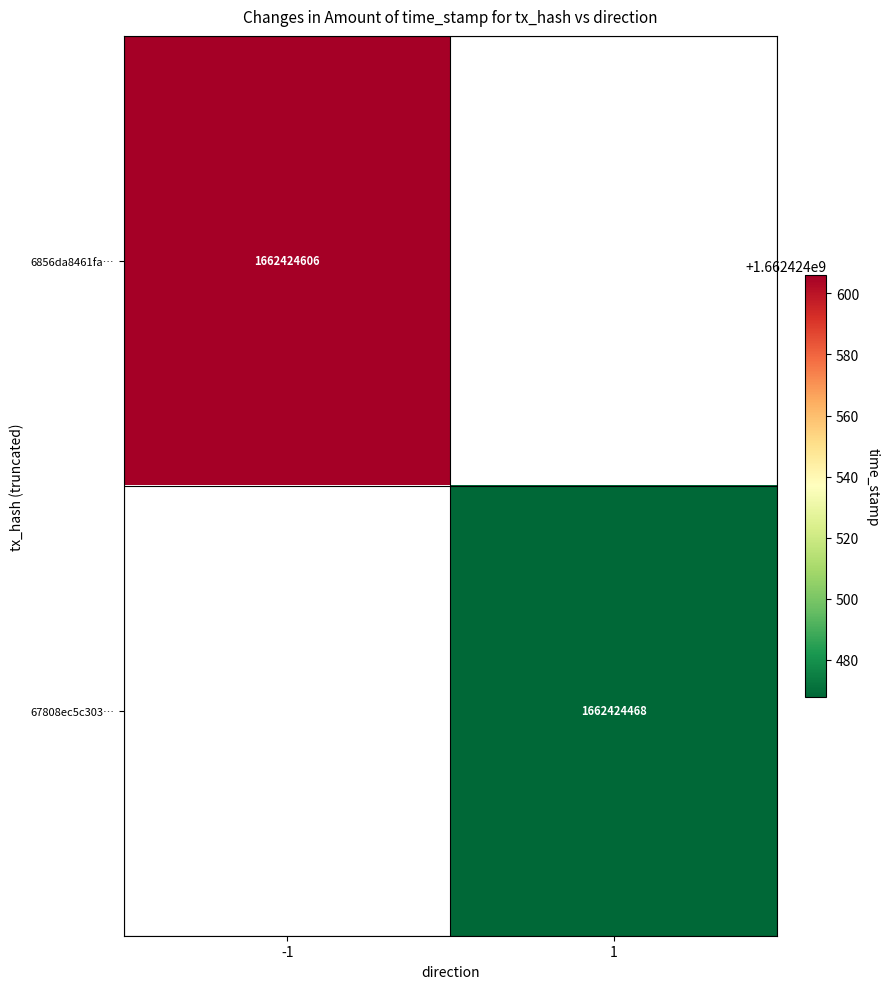

What is the maximum value shown in the chart?

1662424606